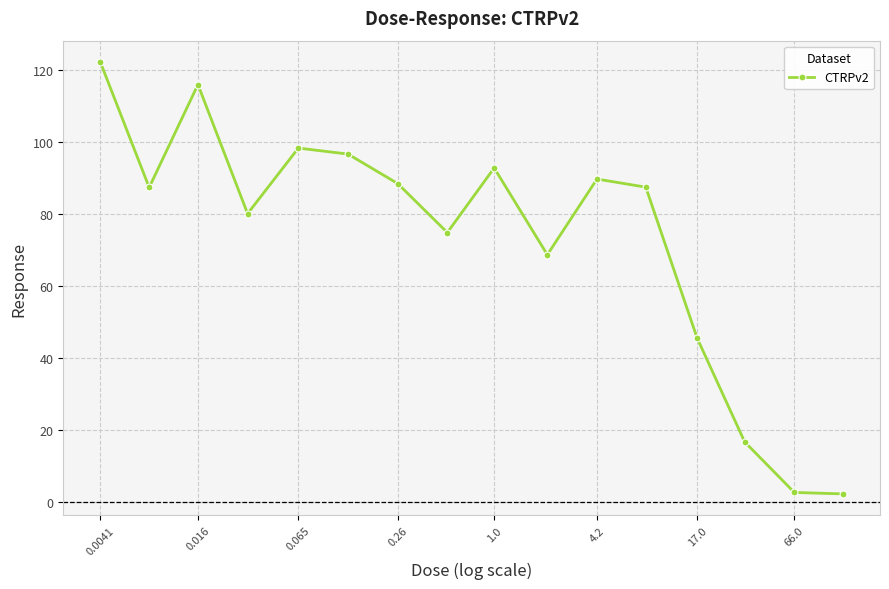

How many points are higher than both their immediate neighbors (excluding endpoints)?

4